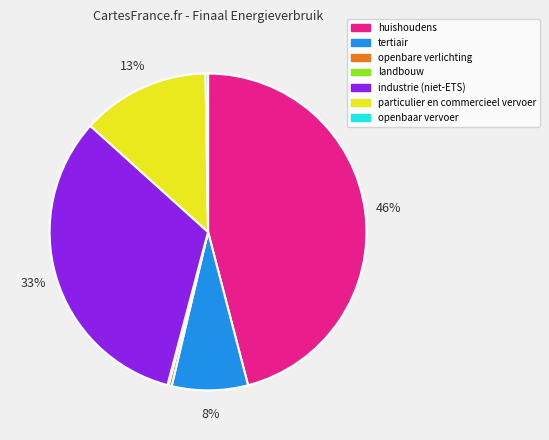

Is the sum of particulier en commercieel vervoer and industrie (niet-ETS) greater than half?

No